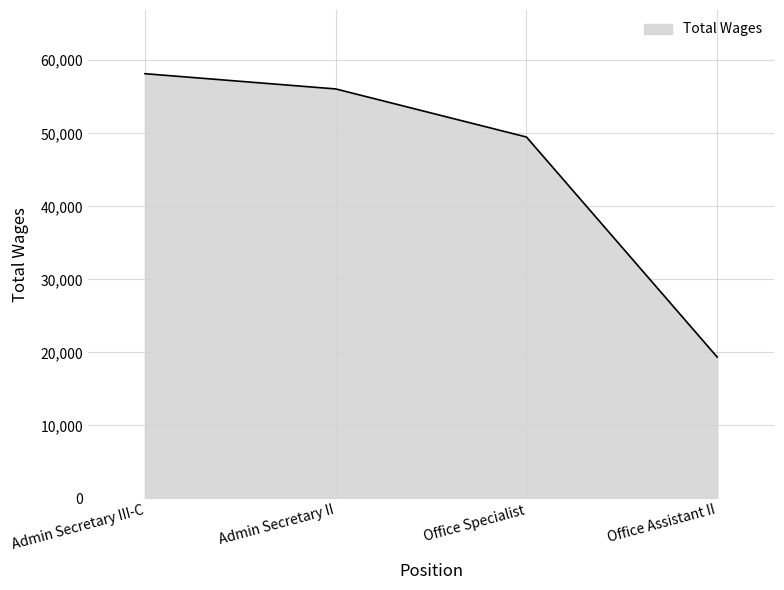

List the labels in order of value, largest first.

Admin Secretary III-C, Admin Secretary II, Office Specialist, Office Assistant II